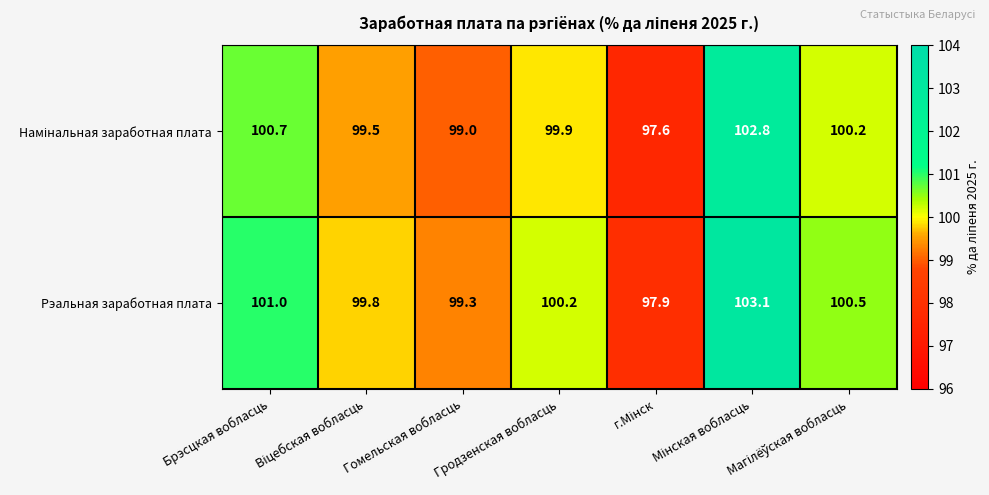

The Рэальная заработная плата series shows 143.9 at Гродзенская вобласць. True or false?

False